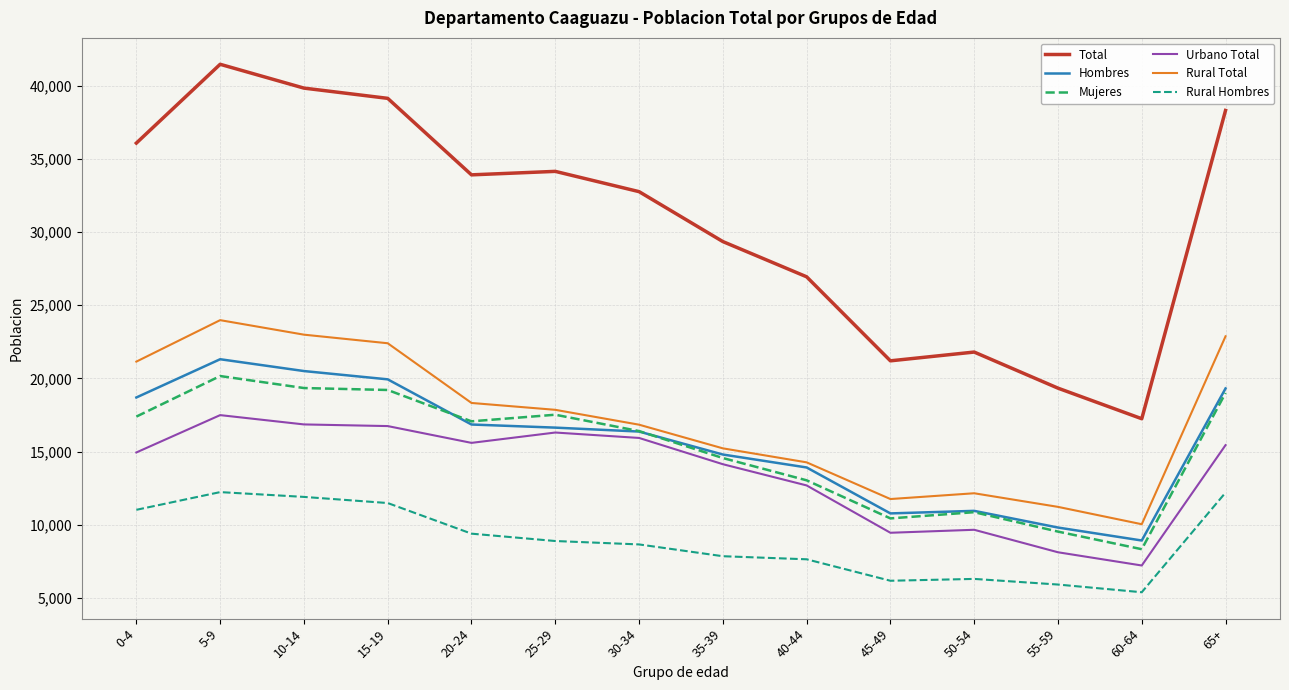

What are all the series names shown in the legend?

Total, Hombres, Mujeres, Urbano Total, Rural Total, Rural Hombres